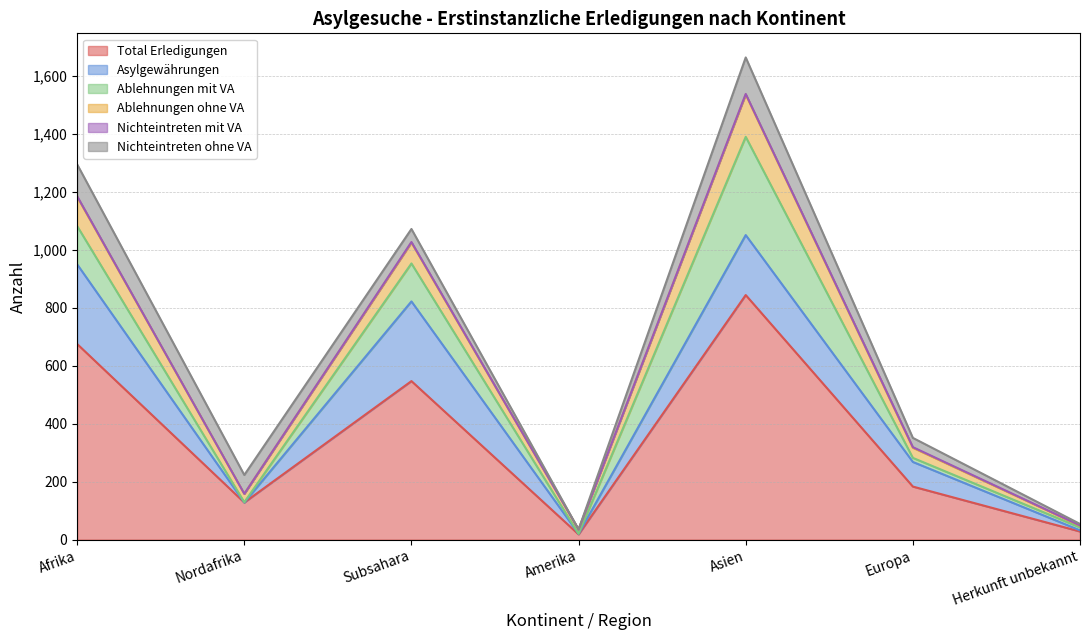

True or false: Nichteintreten mit VA and Ablehnungen ohne VA intersect in this chart.

False